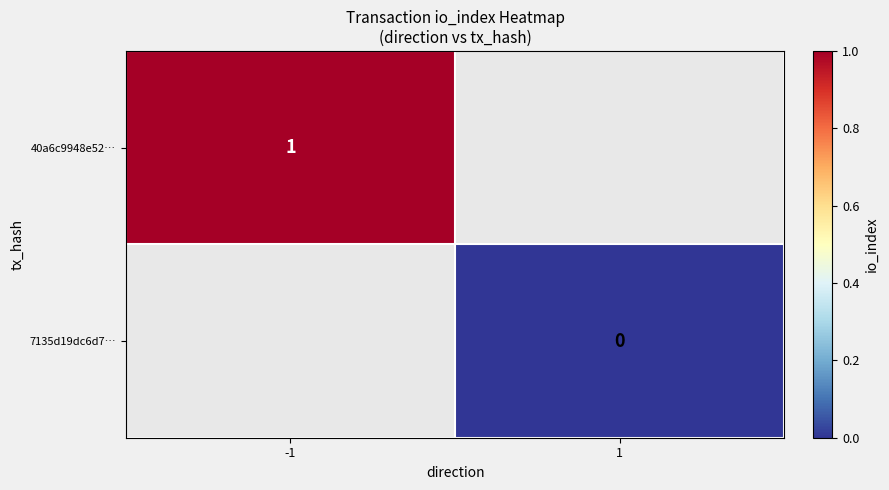

What is the maximum value for 40a6c9948e52…?

1.0